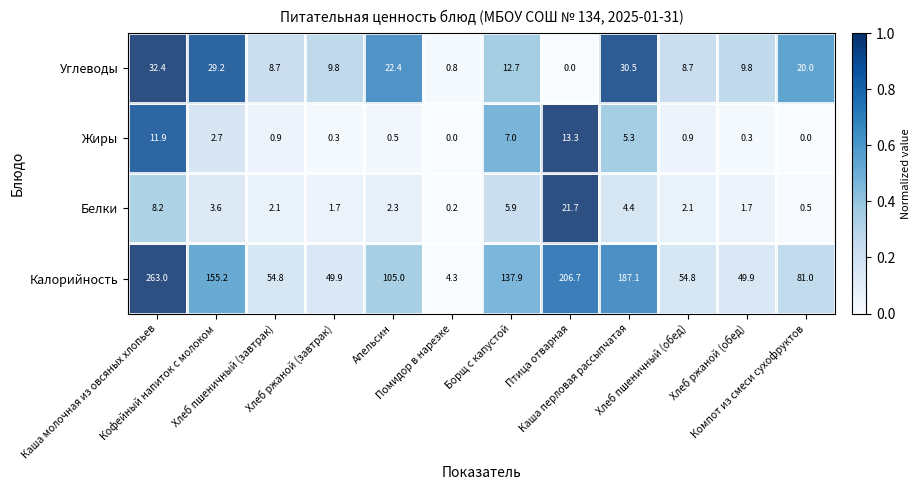

Which category has the highest value across all series?

Каша молочная из овсяных хлопьев